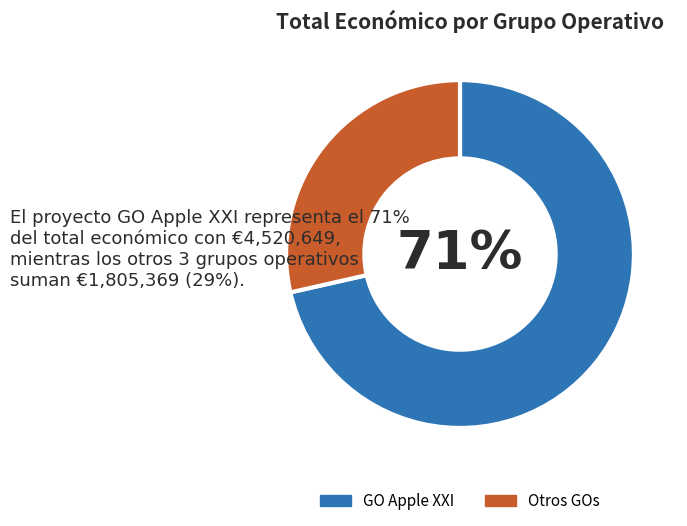

Approximately how many times larger is the value at Otros GOs compared to GO Apple XXI?

0.4